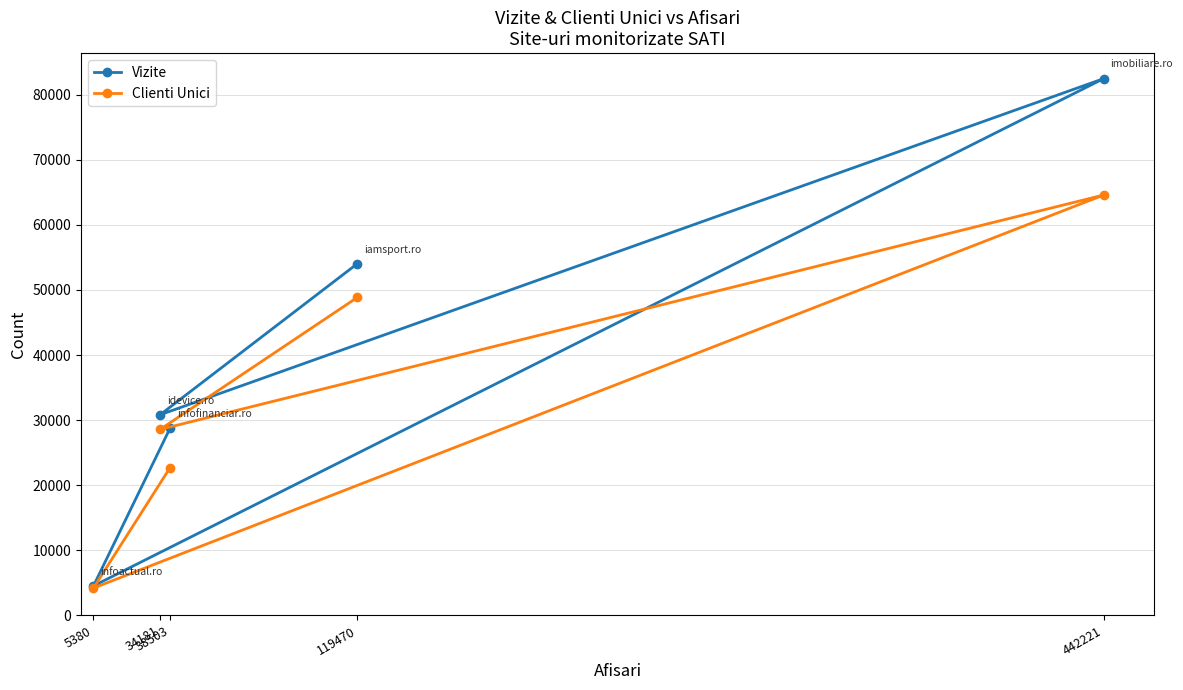

Is it true that Vizite equals 55410 at 442221?

False